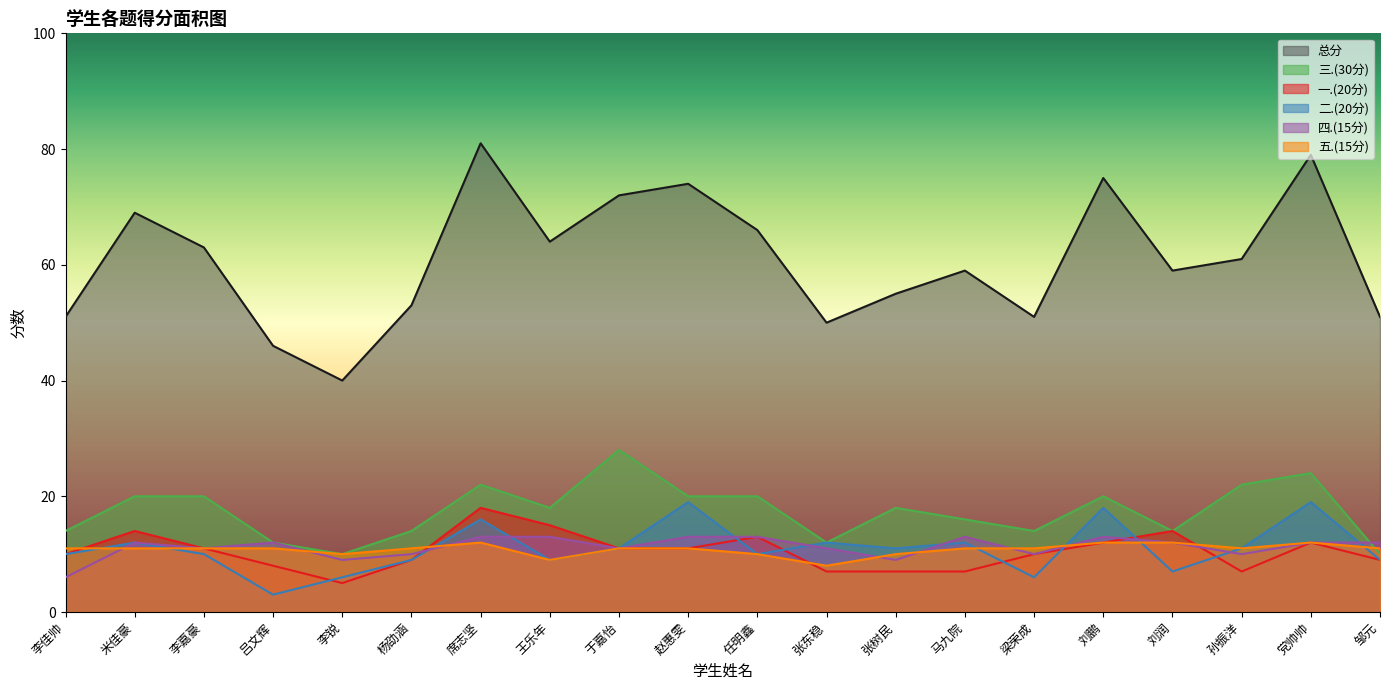

Reading right to left, extract all data points from this chart.

总分: 51	79	61	59	75	51	59	55	50	66	74	72	64	81	53	40	46	63	69	51
一.(20分): 9	12	7	14	12	10	7	7	7	13	11	11	15	18	9	5	8	11	14	10
二.(20分): 9	19	11	7	18	6	12	11	12	10	19	11	9	16	9	6	3	10	12	10
三.(30分): 10	24	22	14	20	14	16	18	12	20	20	28	18	22	14	10	12	20	20	14
四.(15分): 12	12	10	12	13	10	13	9	11	13	13	11	13	13	10	9	12	11	12	6
五.(15分): 11	12	11	12	12	11	11	10	8	10	11	11	9	12	11	10	11	11	11	11